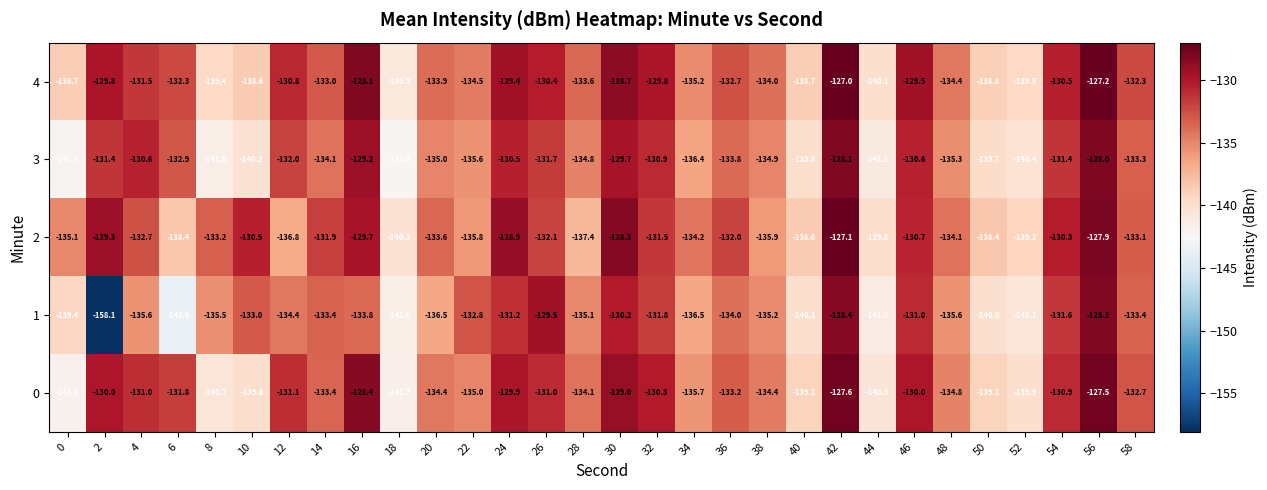

Is it true that 2 equals -130.5 at 10?

True